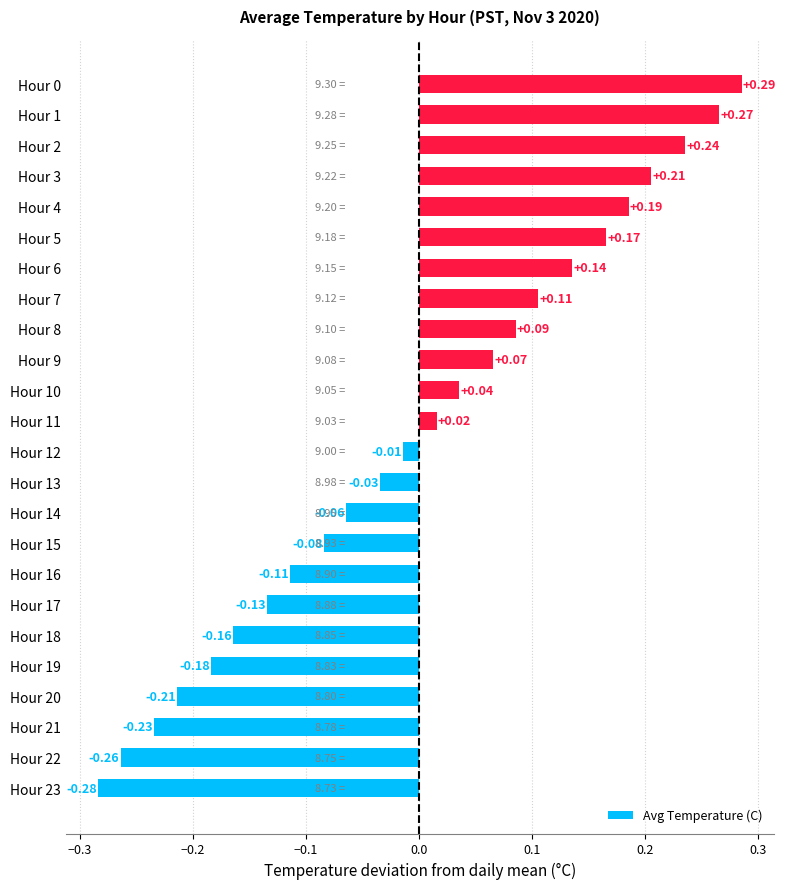

What is the difference between the maximum and minimum values?

0.6